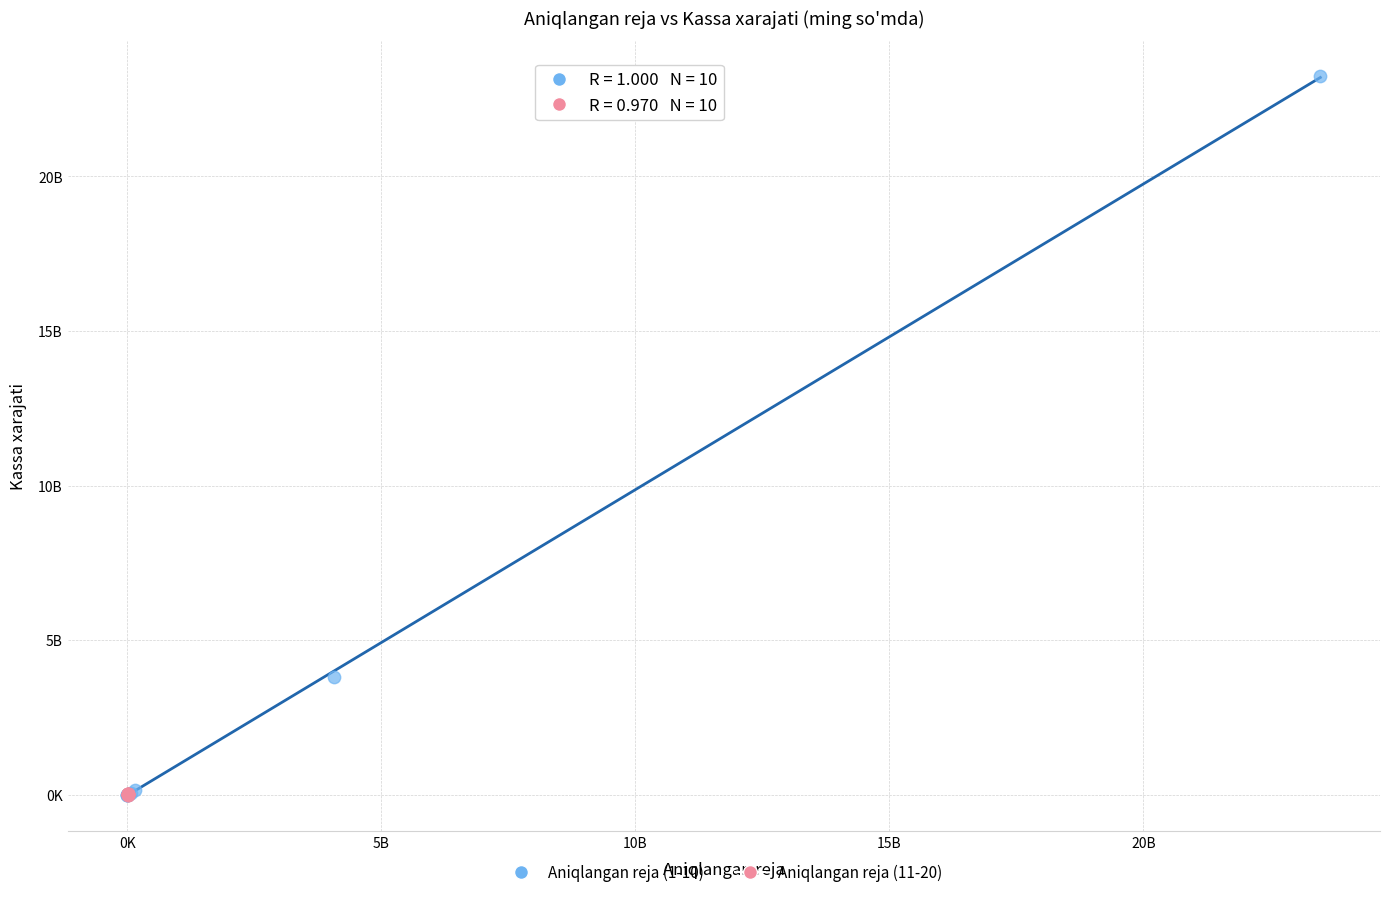

Which series has the widest spread of Y values?

Aniqlangan reja (1-10)